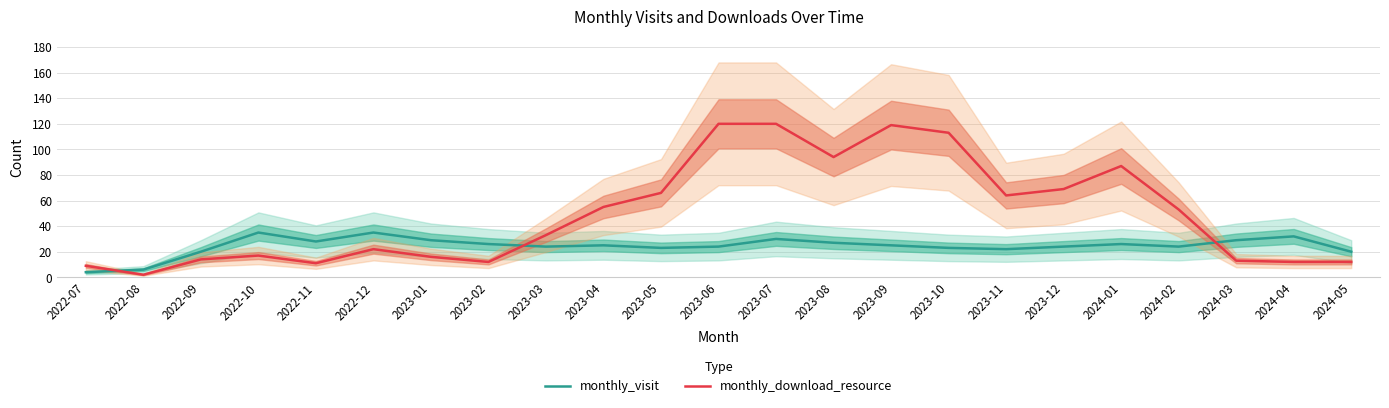

What is the difference between the highest and lowest values at 2022-09?

6